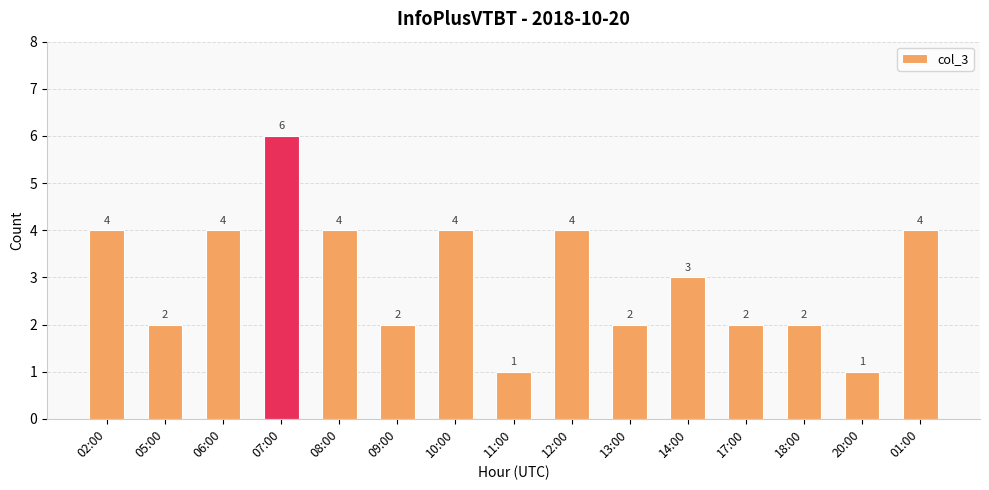

What is the label of the 3rd bar from the right?

18:00